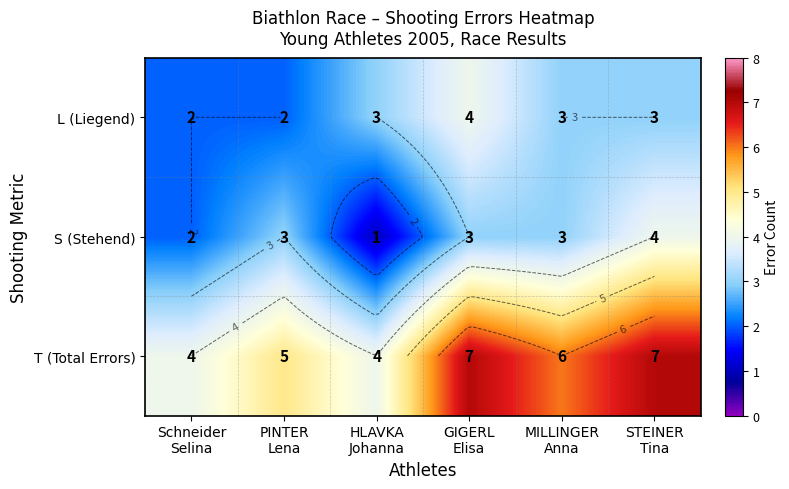

What is the difference between the maximum and minimum values in the S (Stehend) series?

3